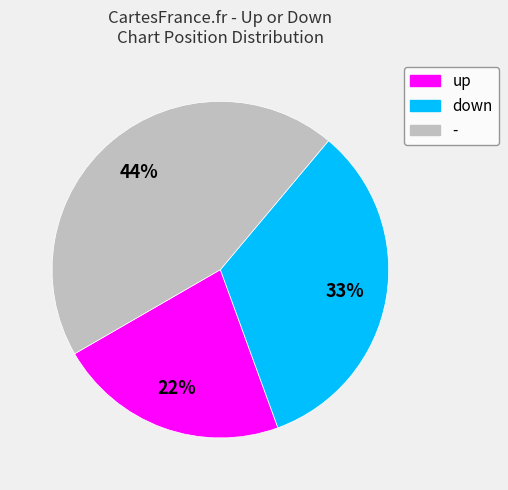

To the nearest percent, what is the combined percentage of down and -?

78%